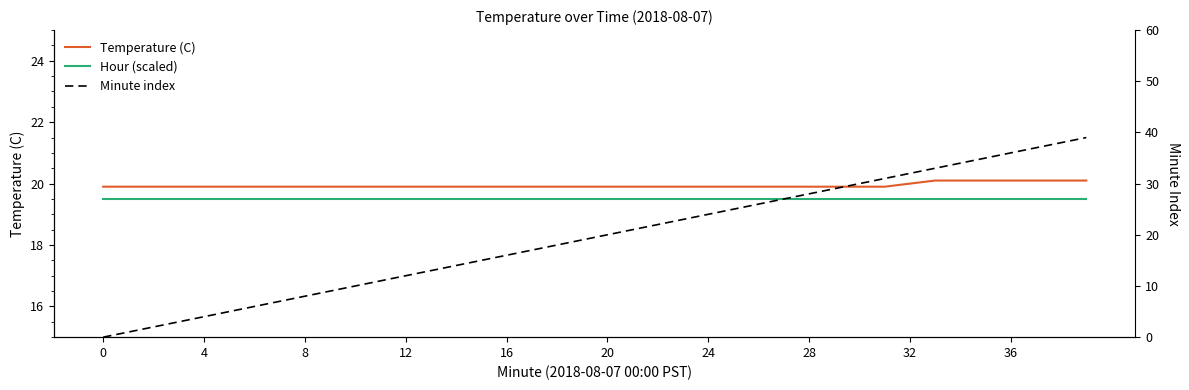

Reading left to right, extract all data points from this chart.

Temperature (C): 19.9	19.9	19.9	19.9	19.9	19.9	19.9	19.9	19.9	19.9	19.9	19.9	19.9	19.9	19.9	19.9	19.9	19.9	19.9	19.9	19.9	19.9	19.9	19.9	19.9	19.9	19.9	19.9	19.9	19.9	19.9	19.9	20.0	20.1	20.1	20.1	20.1	20.1	20.1	20.1
Hour (scaled): 19.5	19.5	19.5	19.5	19.5	19.5	19.5	19.5	19.5	19.5	19.5	19.5	19.5	19.5	19.5	19.5	19.5	19.5	19.5	19.5	19.5	19.5	19.5	19.5	19.5	19.5	19.5	19.5	19.5	19.5	19.5	19.5	19.5	19.5	19.5	19.5	19.5	19.5	19.5	19.5
Minute index: 0.0	1.0	2.0	3.0	4.0	5.0	6.0	7.0	8.0	9.0	10.0	11.0	12.0	13.0	14.0	15.0	16.0	17.0	18.0	19.0	20.0	21.0	22.0	23.0	24.0	25.0	26.0	27.0	28.0	29.0	30.0	31.0	32.0	33.0	34.0	35.0	36.0	37.0	38.0	39.0